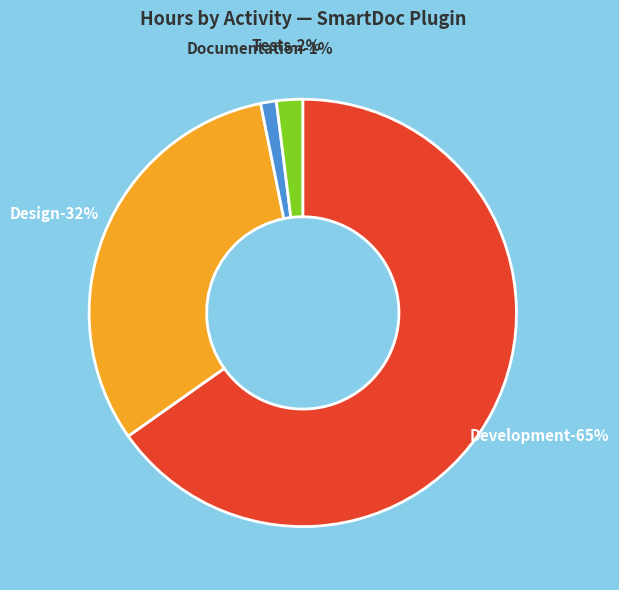

Which slice represents more than half of the pie?

Development